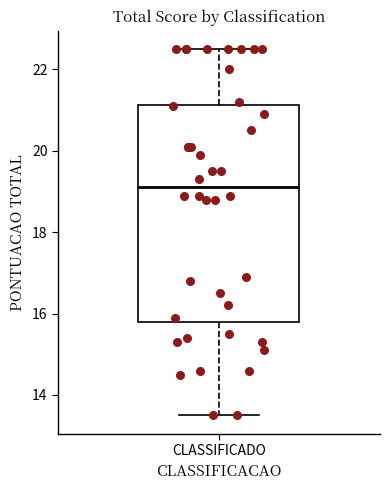

Read this box plot against the y-axis: the position of the median line, the range covered by the box, and the ends of both whiskers. The values are not printed on the chart, so give them approximately, as read against the axis.

median 19.2, box 15.8 to 21.2, whiskers 13.6 to 22.6